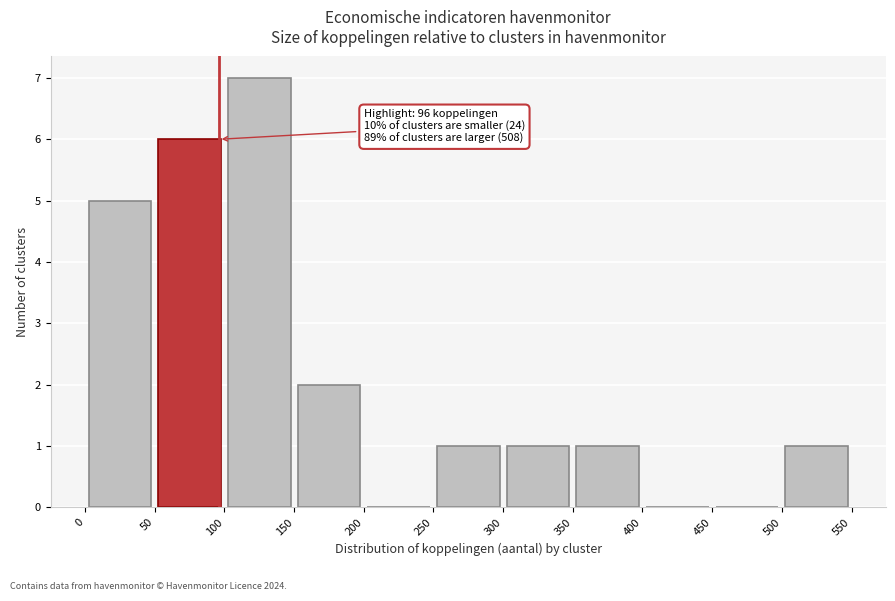

Over which range of the x-axis is the bar tallest?

100 to 150